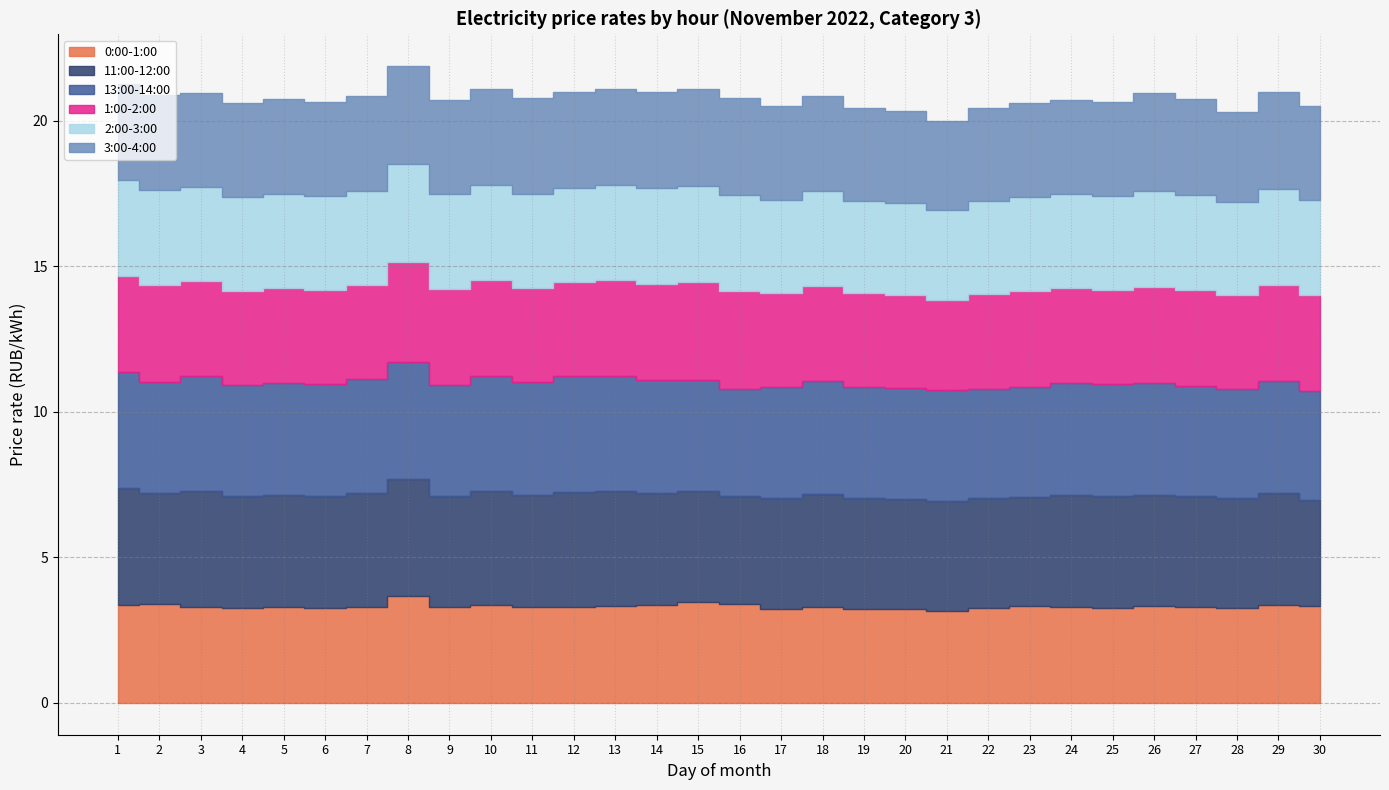

The 1:00-2:00 series shows 4.4 at 19. True or false?

False